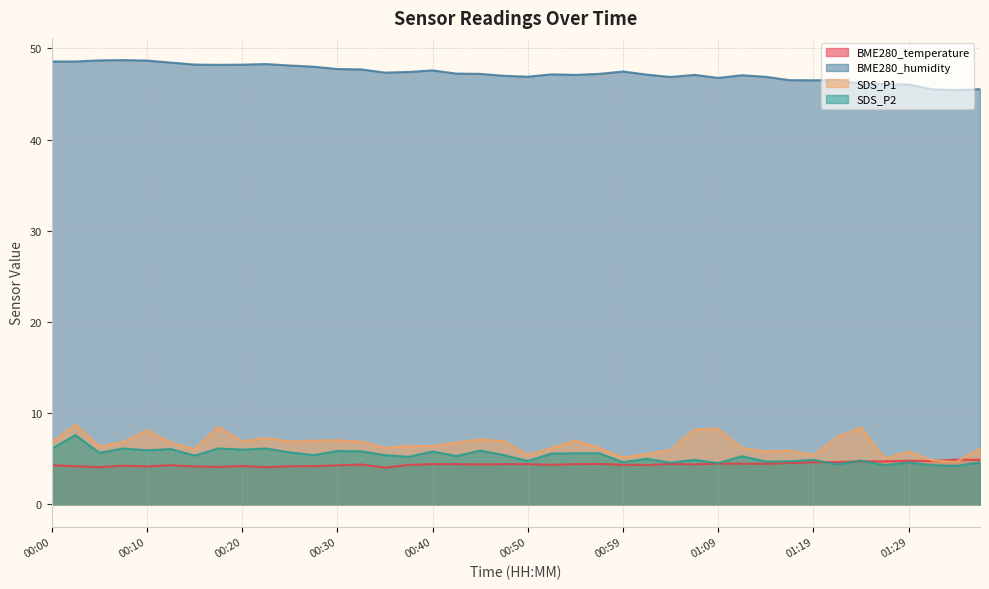

Is it true that BME280_temperature equals 4.8 at 01:29?

True